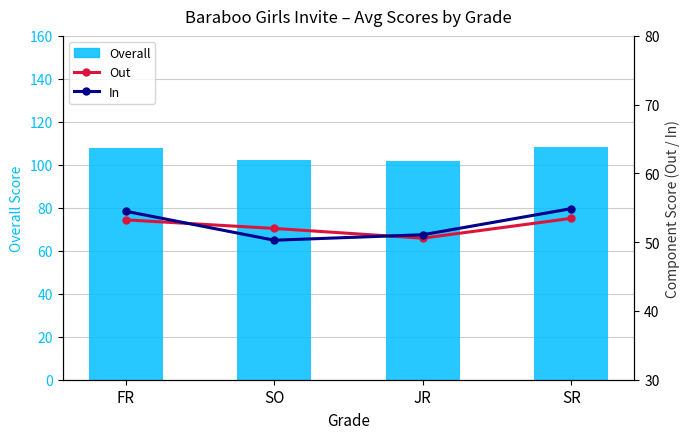

What are all the series names shown in the legend?

Overall (Bar), Out, In